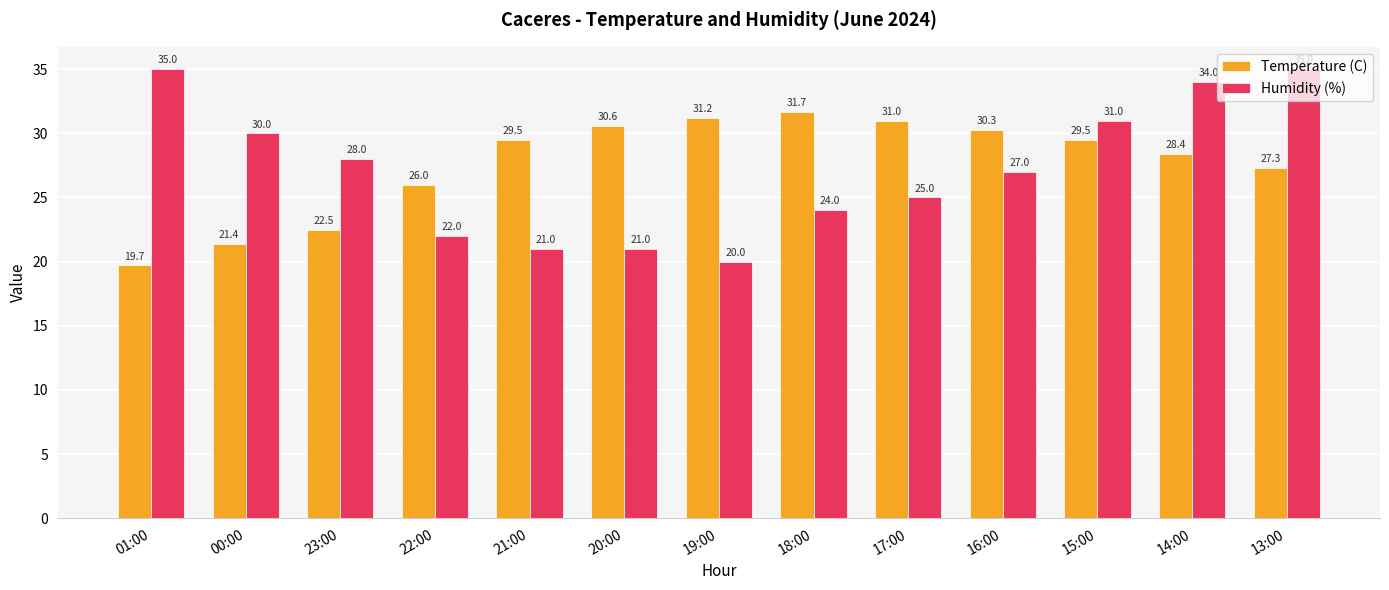

Rank the series by their maximum value, from lowest to highest.

Temperature (C), Humidity (%)